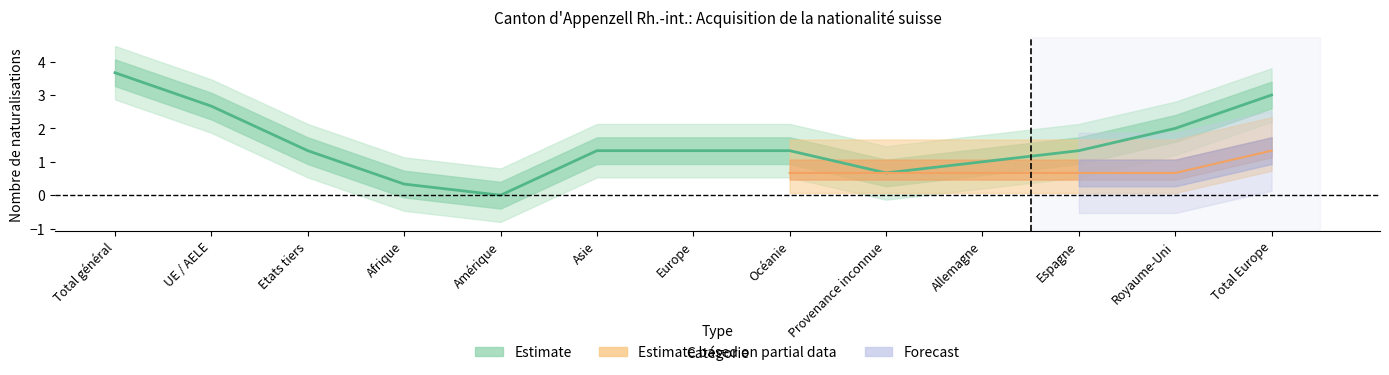

Does the chart have visible grid lines?

No